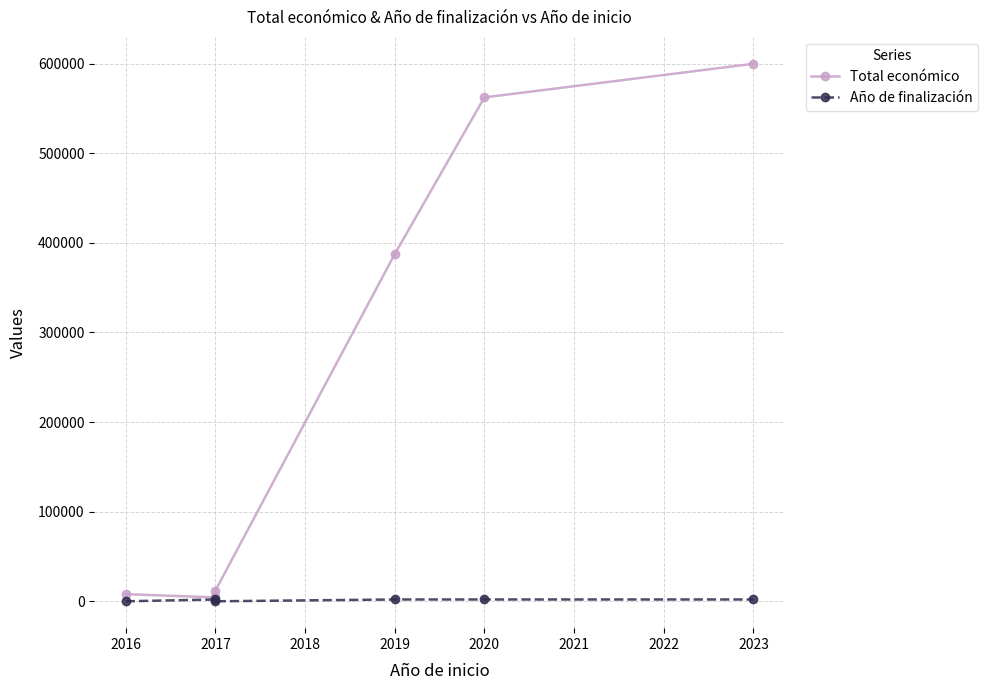

Does the chart have visible grid lines?

Yes